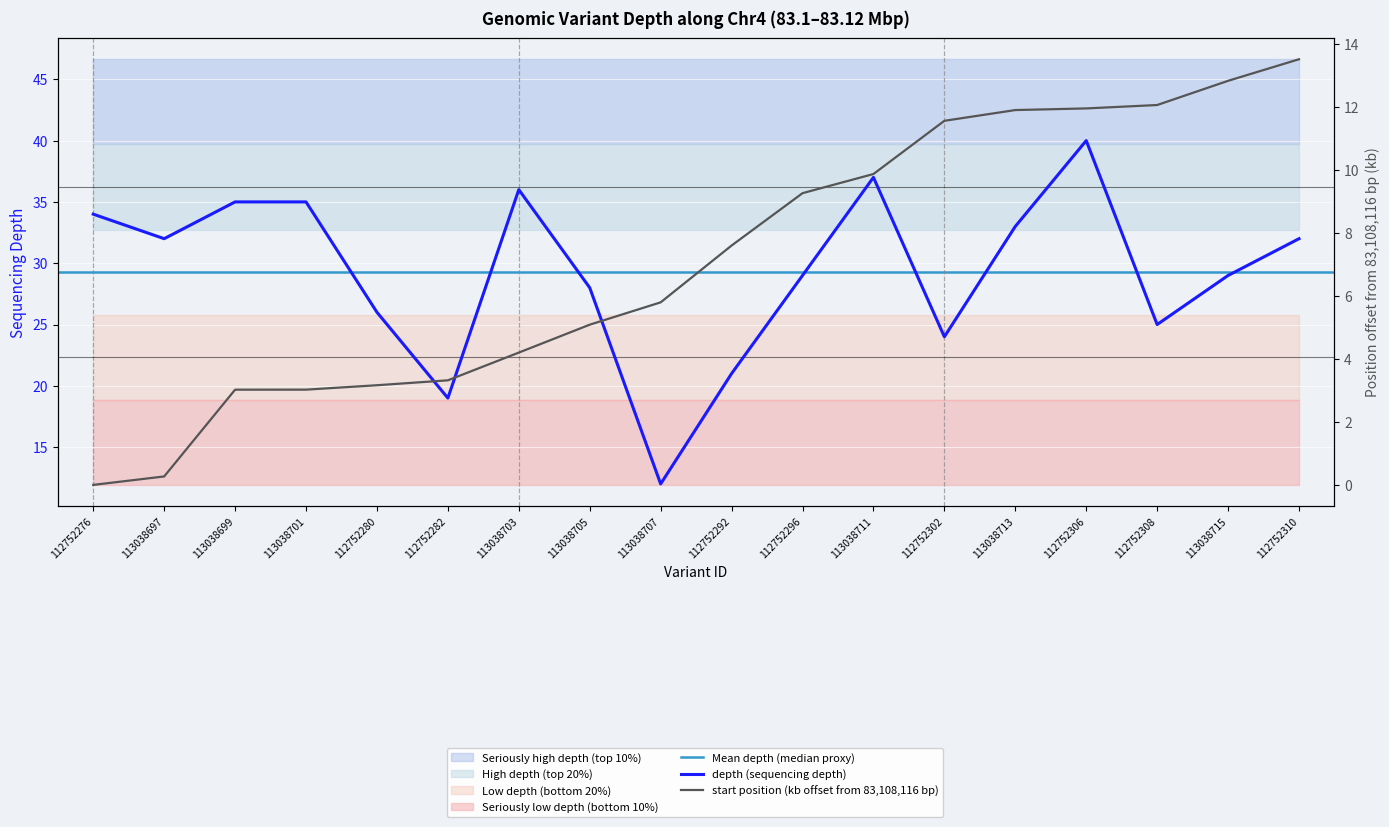

Which series changed the most between 113038697 and 113038703?

depth